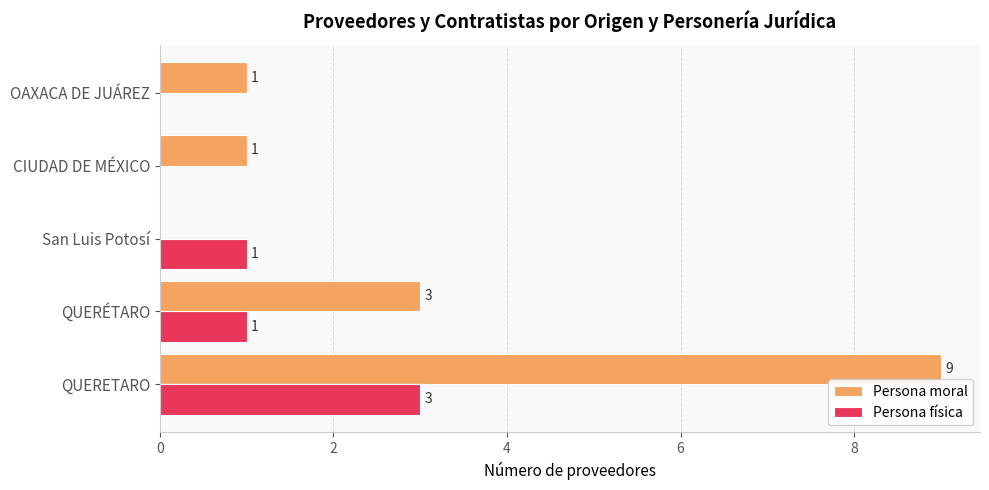

At which label does Persona física reach its peak?

QUERETARO